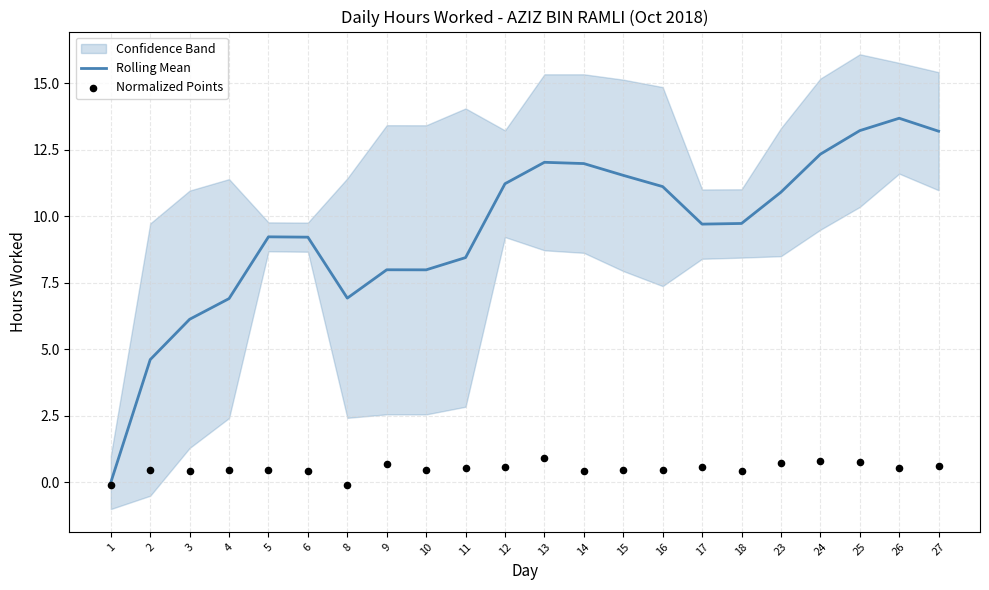

At how many categories does at least one series exceed 4?

21